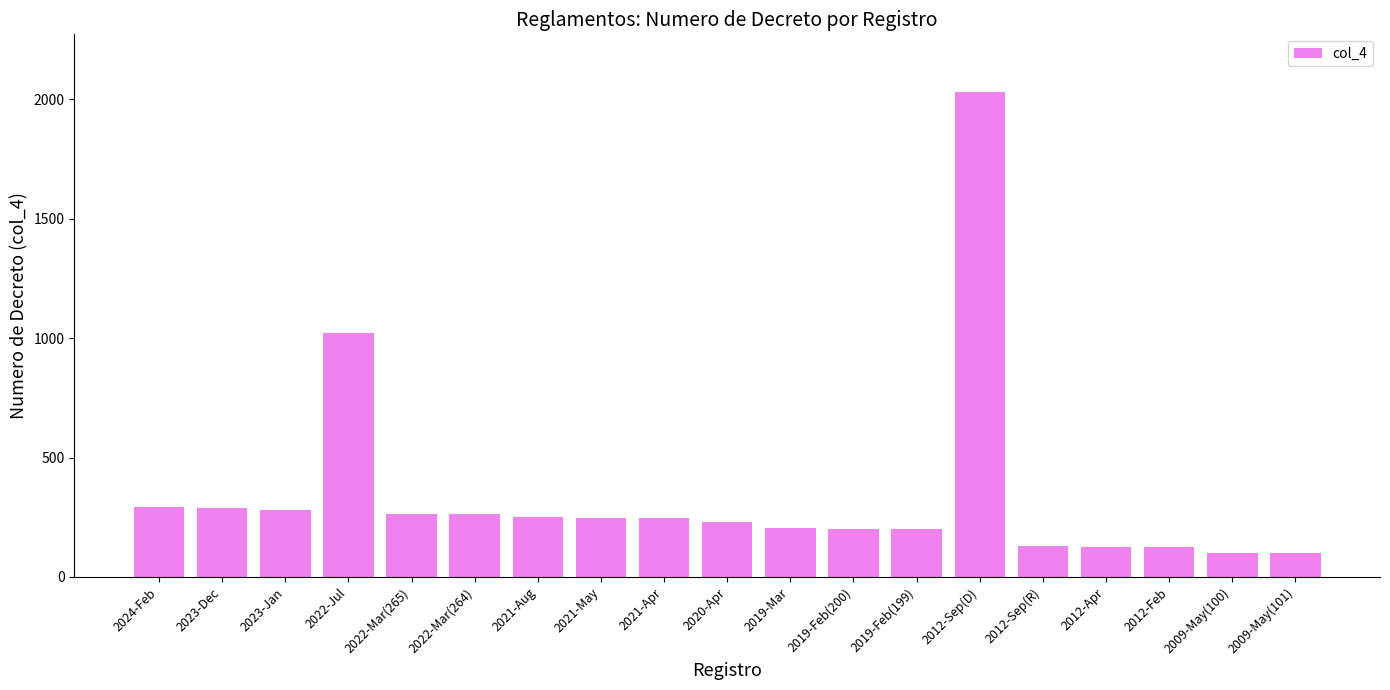

Which category has the highest value across all series?

2012-Sep(D)